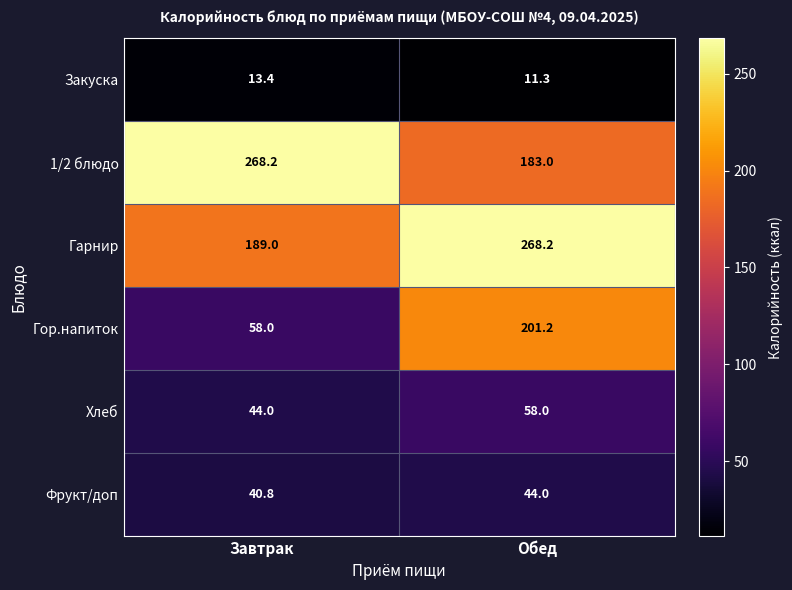

Is the value of 1/2 блюдо at Обед greater than the value of Фрукт/доп at Завтрак?

Yes